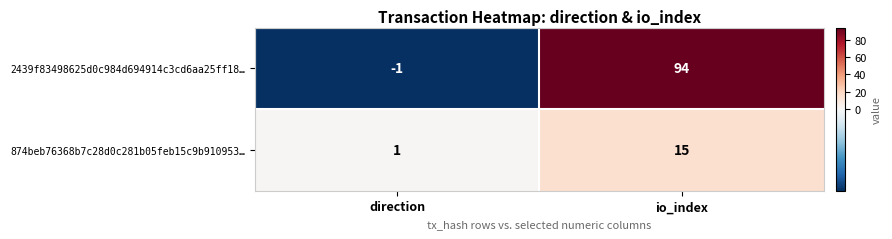

At which label is 2439f83498625d0c984d694914c3cd6aa25ff18… closest to 46?

direction